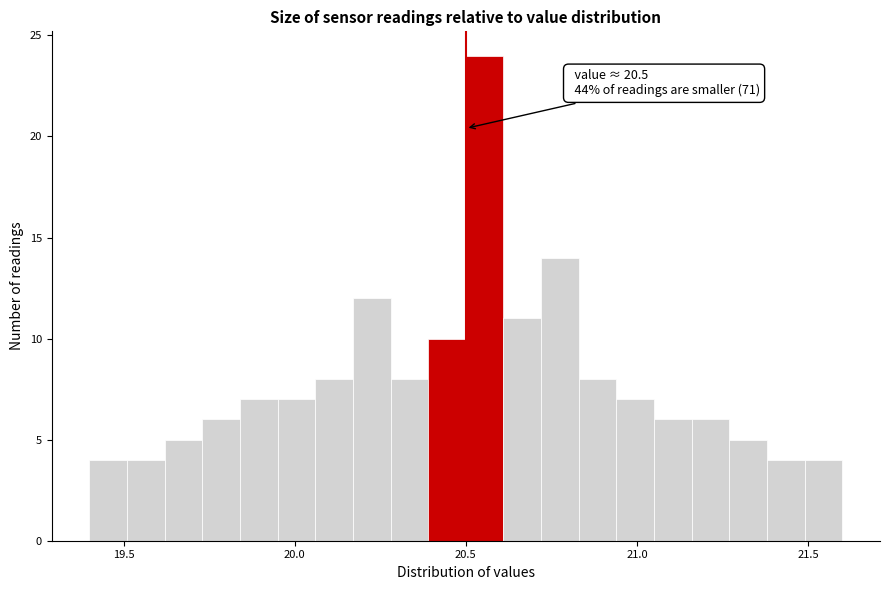

Around what value on the x-axis is the tallest bar? Give the approximate position of its centre, as read against the axis.

20.55